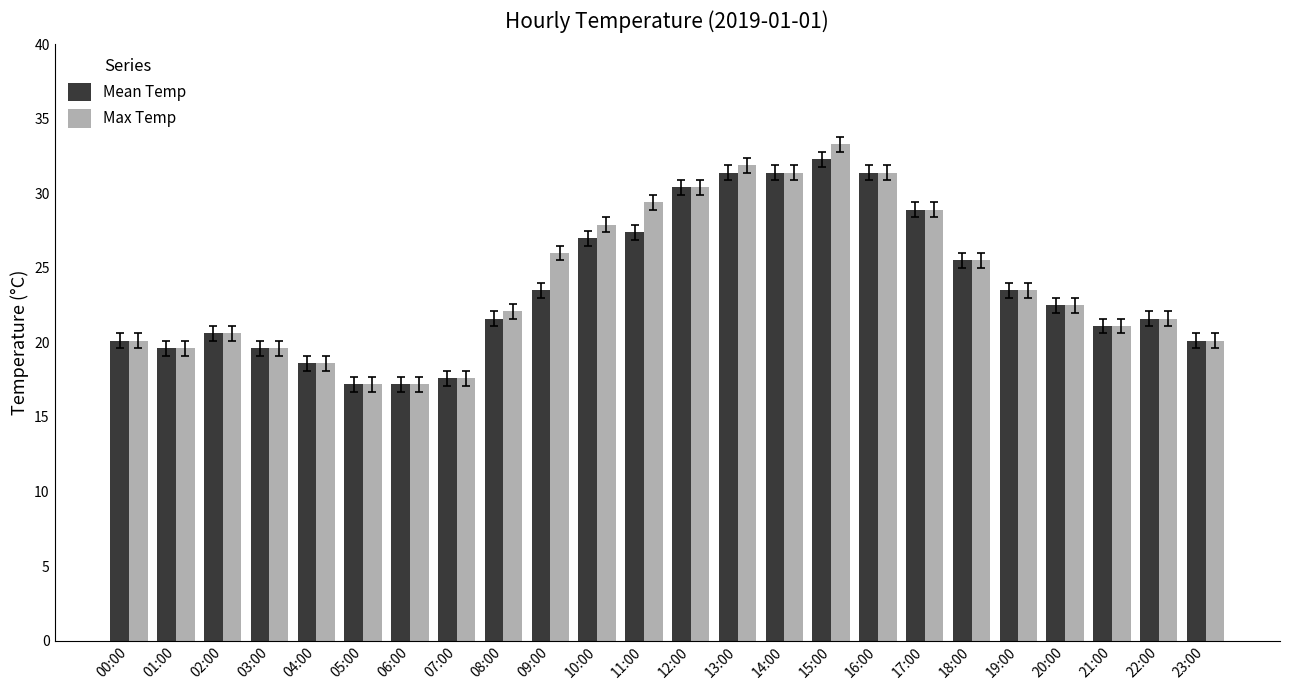

What is the highest value of the Max Temp series?

33.3